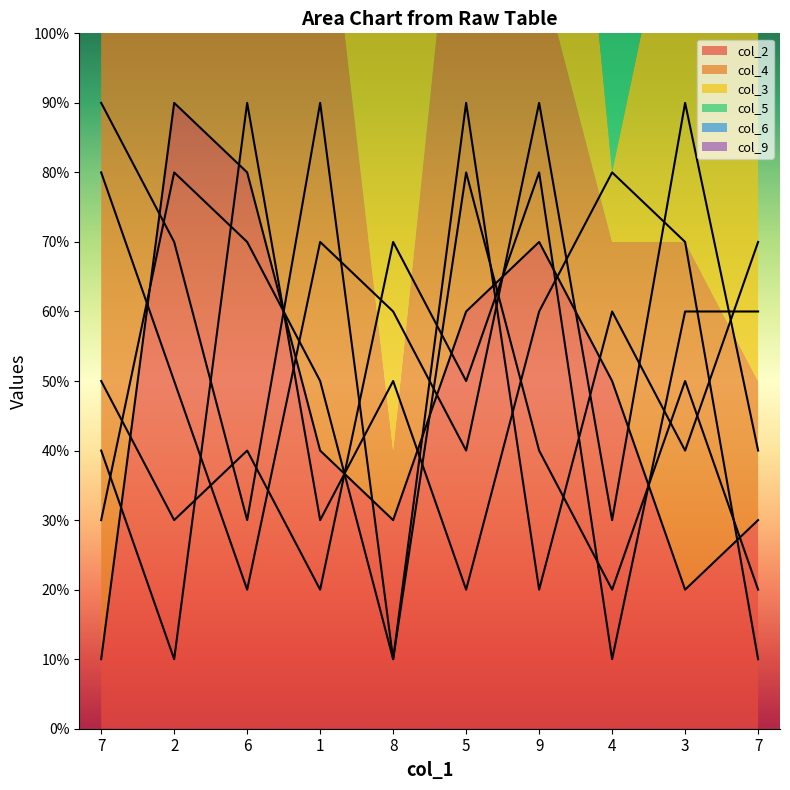

Where do col_9 and col_2 first cross each other?

7 and 2